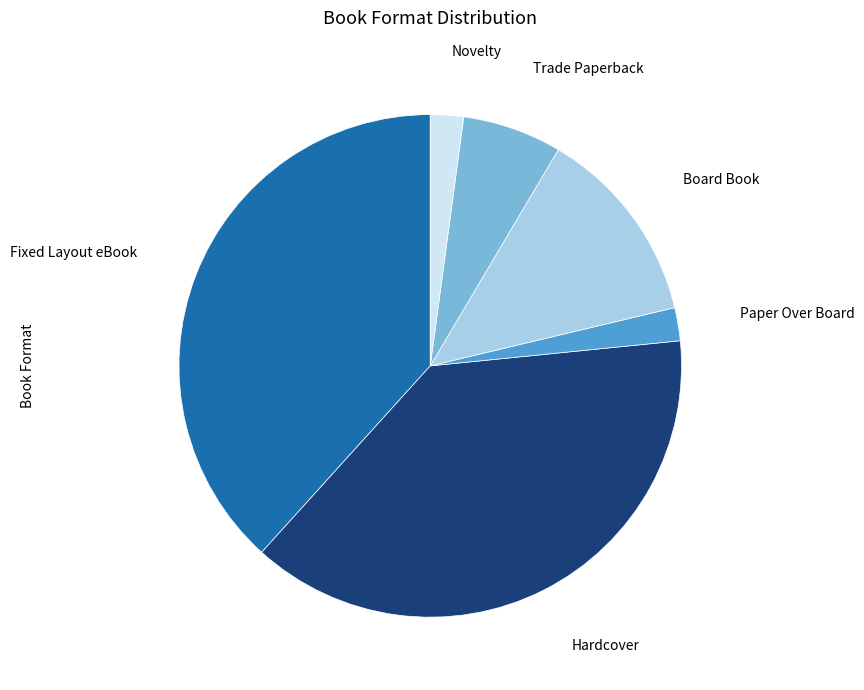

How many slices are in this pie chart?

6